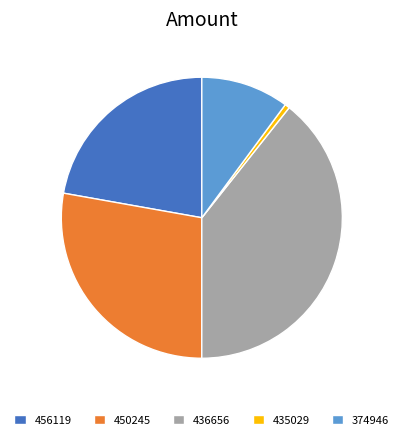

Rank the categories by value from highest to lowest.

436656, 450245, 456119, 374946, 435029